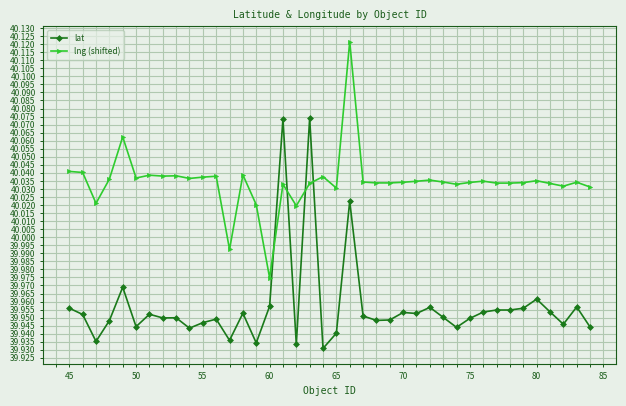

Rank the series by their maximum value, from highest to lowest.

lng (shifted), lat